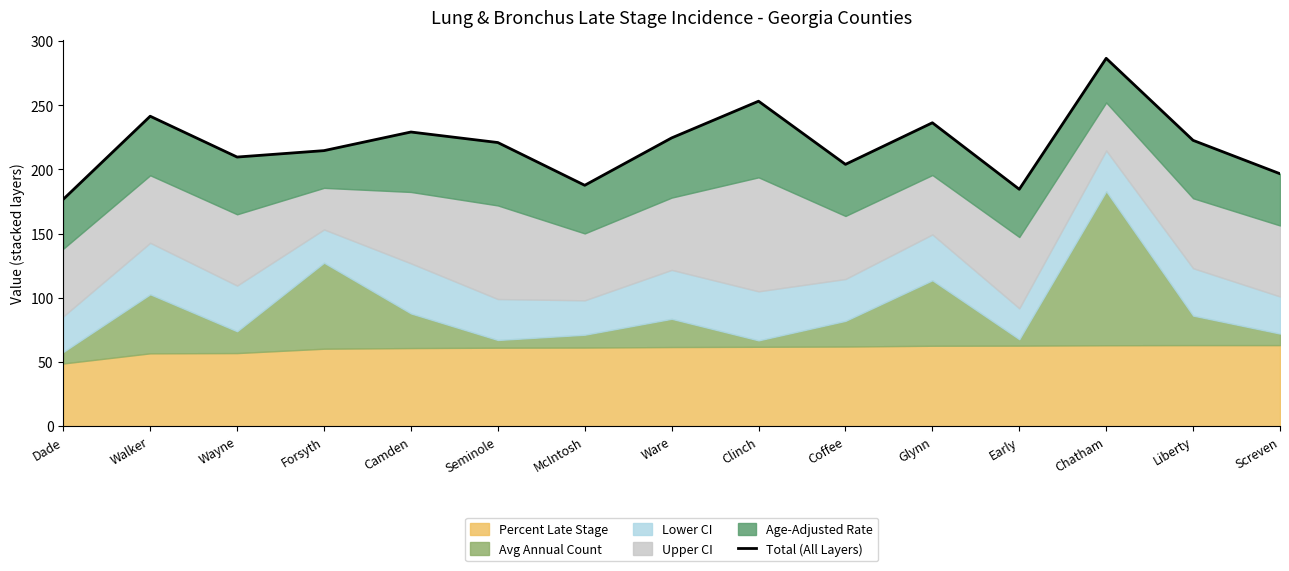

Reading left to right, list all the values displayed in this chart.

176.8	241.5	209.7	214.7	229.2	221.0	187.7	224.6	253.2	204.0	236.4	184.6	286.6	222.7	196.7